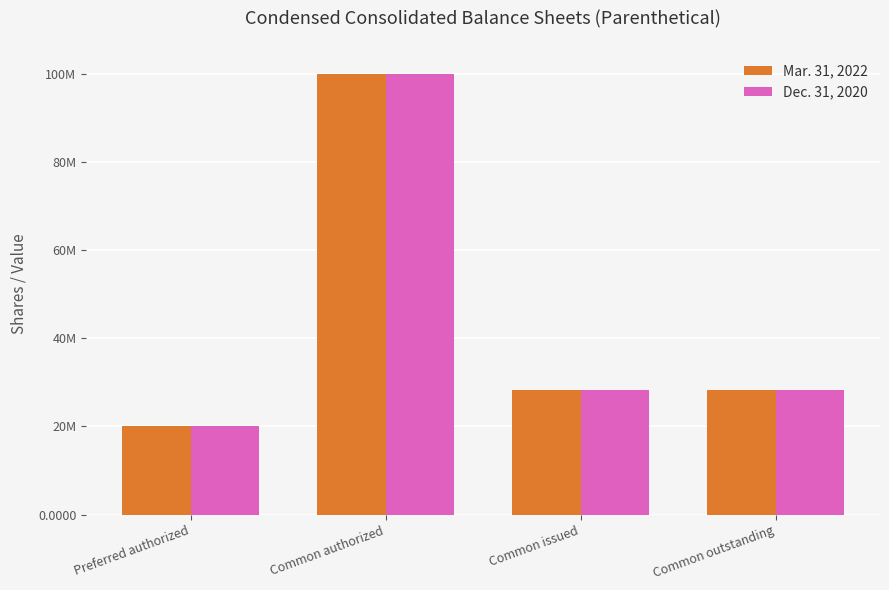

What is the lowest value of the Mar. 31, 2022 series?

20000000